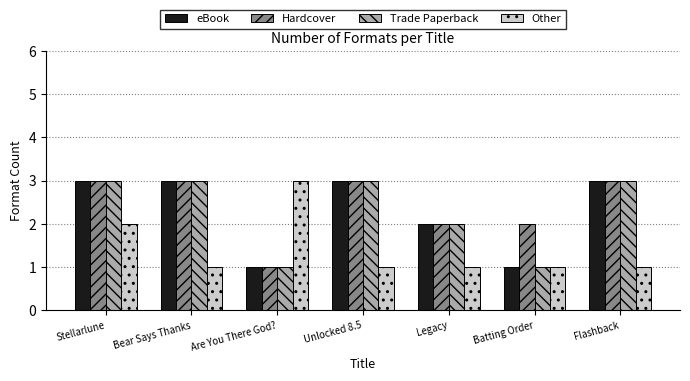

What is the maximum value for Hardcover?

3